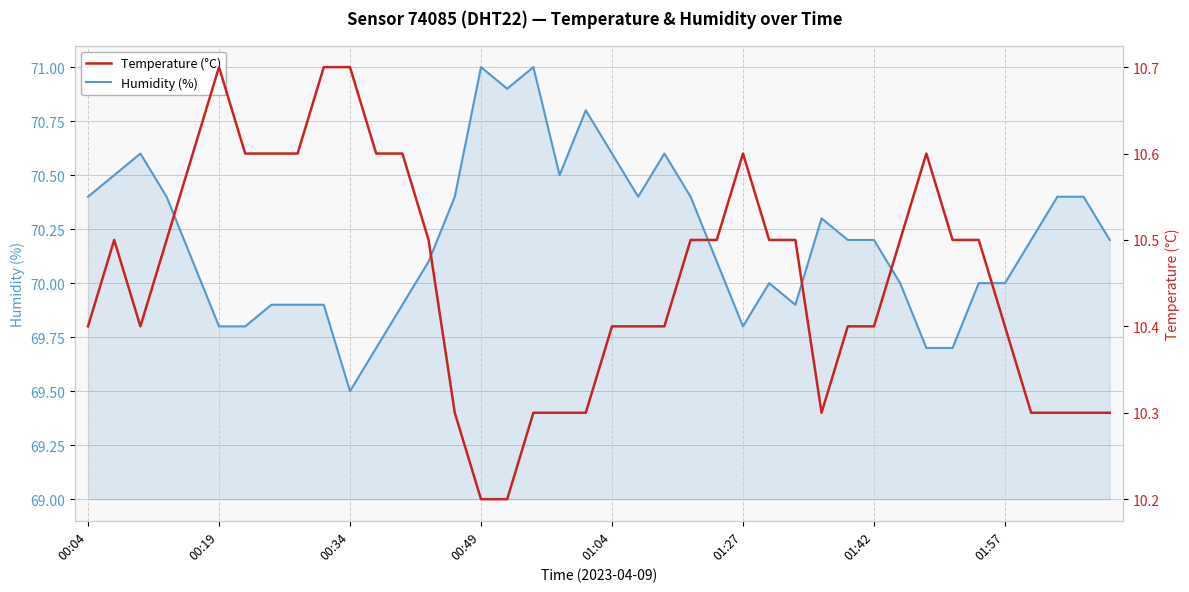

True or false: Humidity (%) has a value of 28.0 at 31.

False